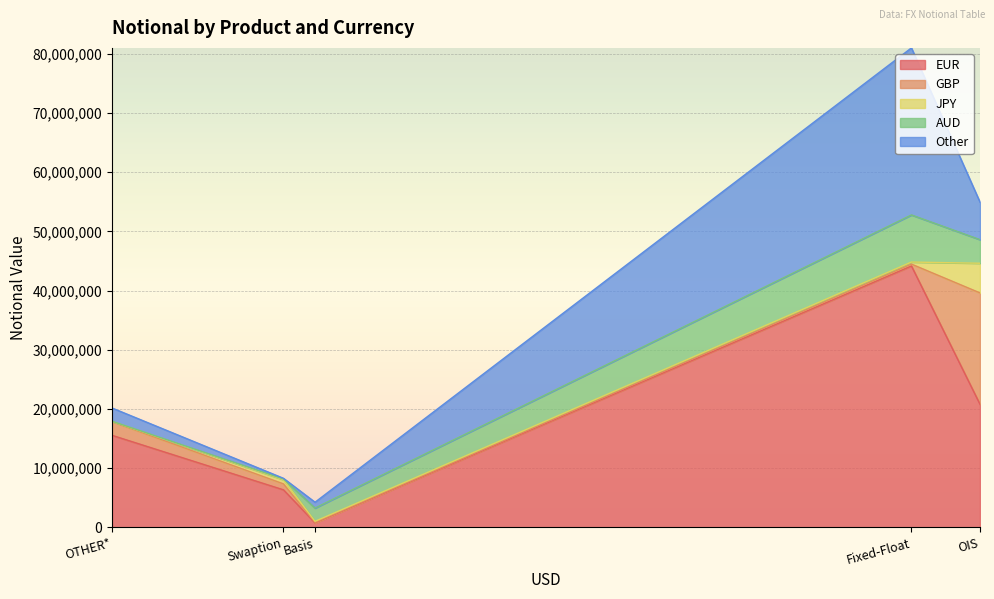

What is the sum of all Other values?

37913863